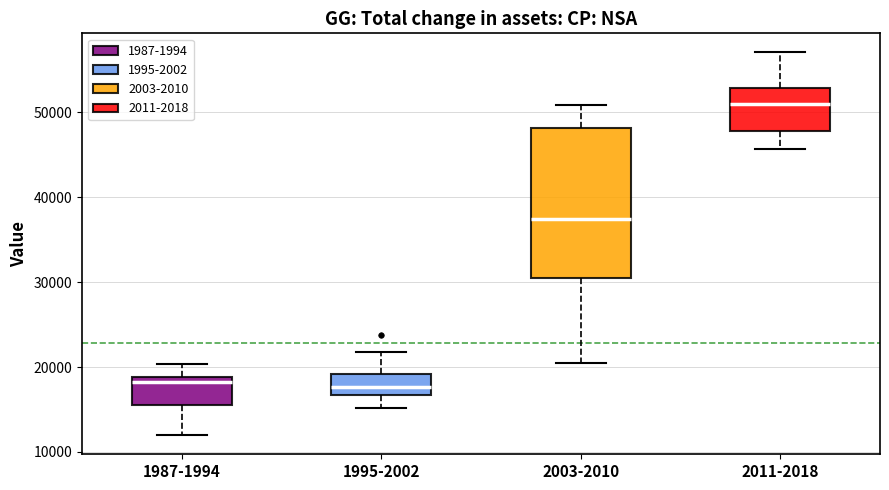

Which box is the tallest, from its lower edge to its upper edge?

2003-2010